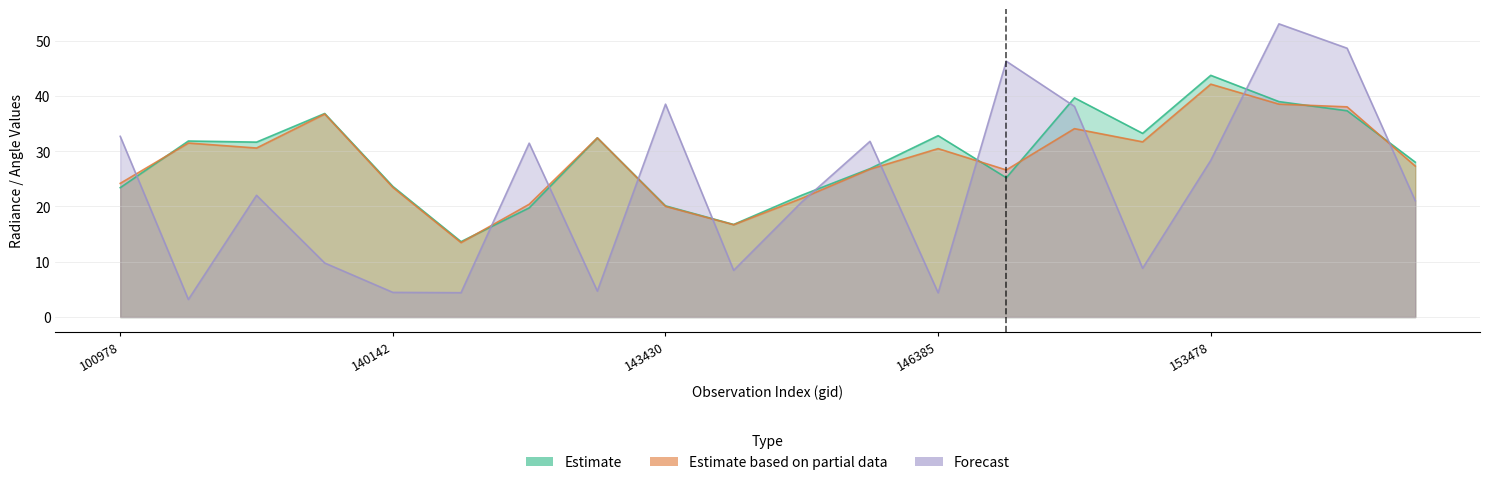

What is the maximum value shown in the chart?

53.0